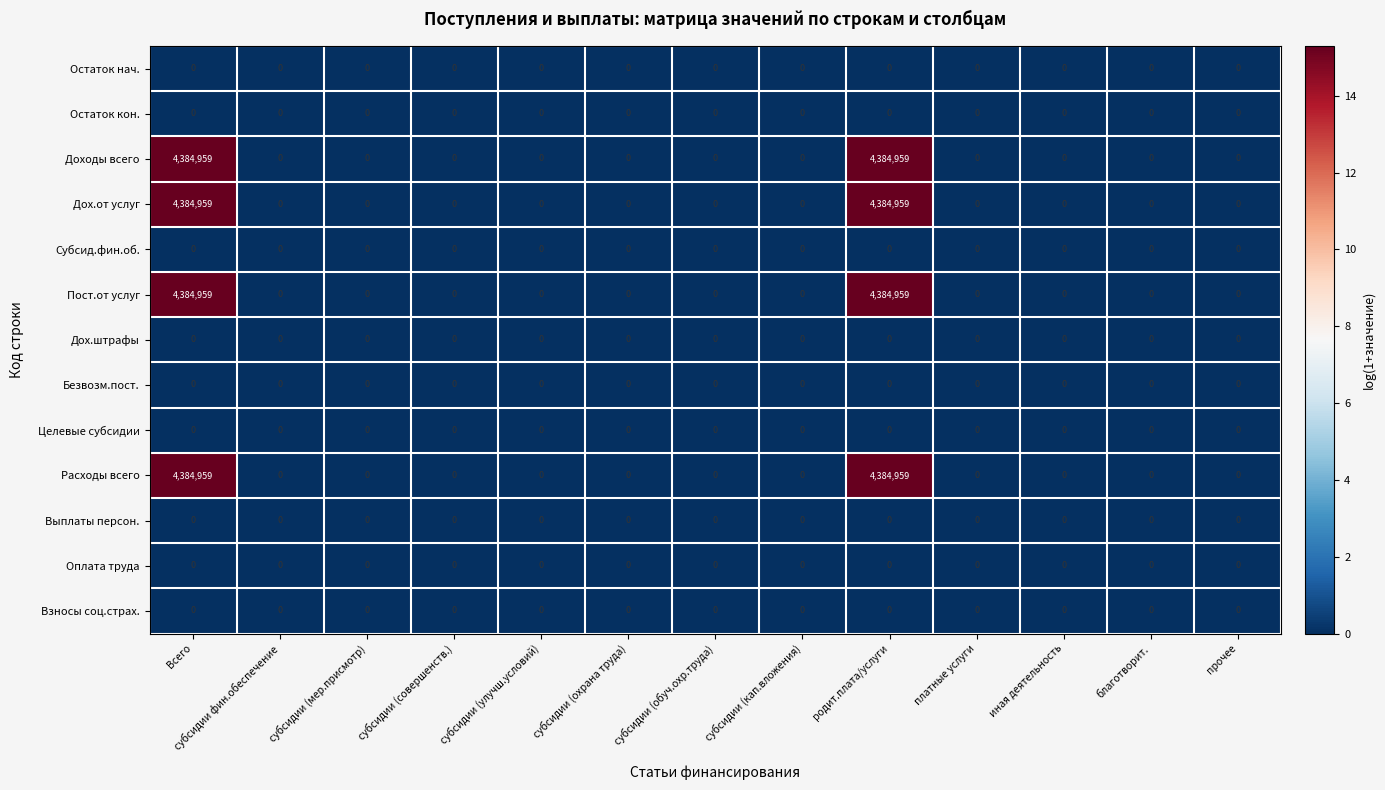

What is the maximum value shown in the chart?

4384959